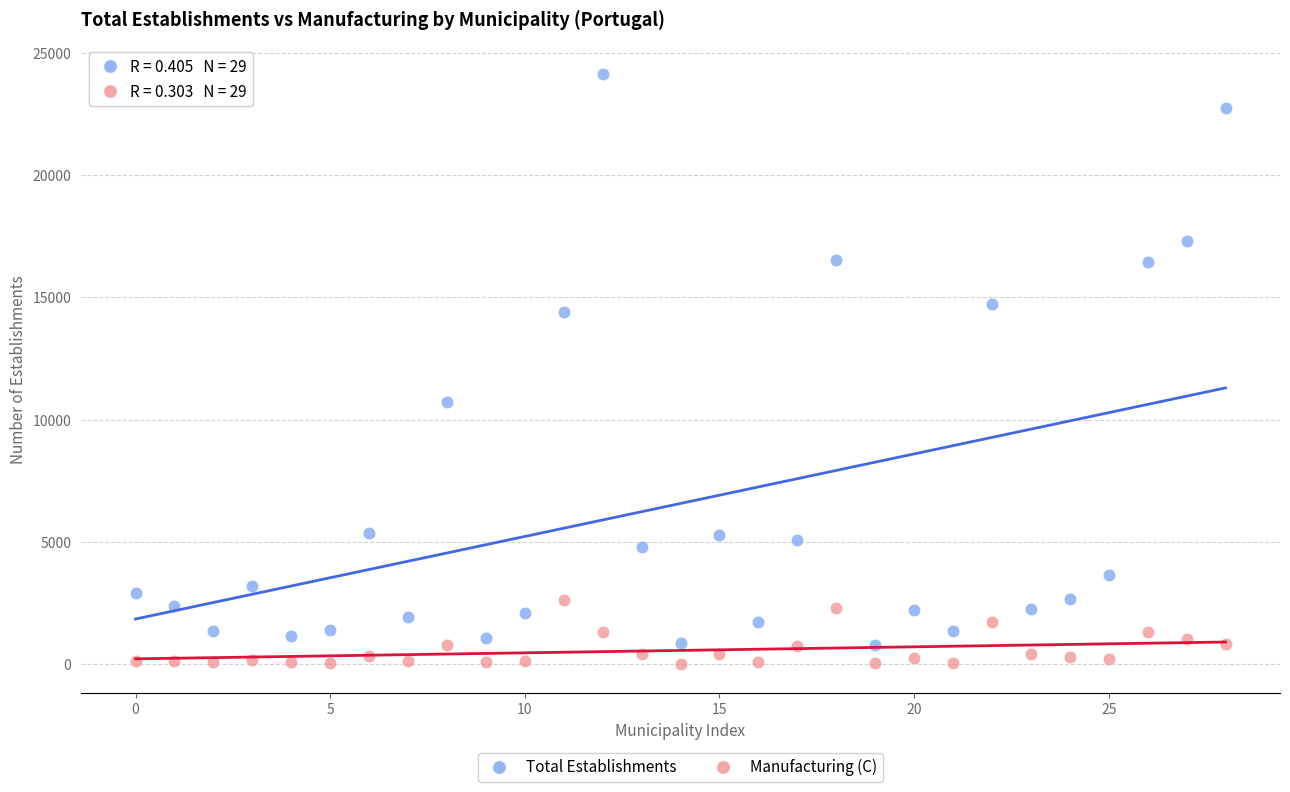

Which series has the widest spread of Y values?

Total Establishments